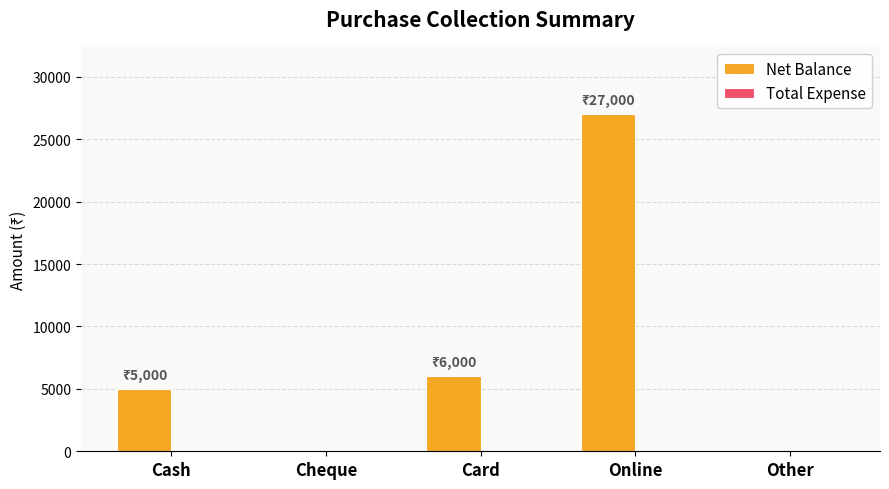

True or false: the data shows 0 at Cheque.

True